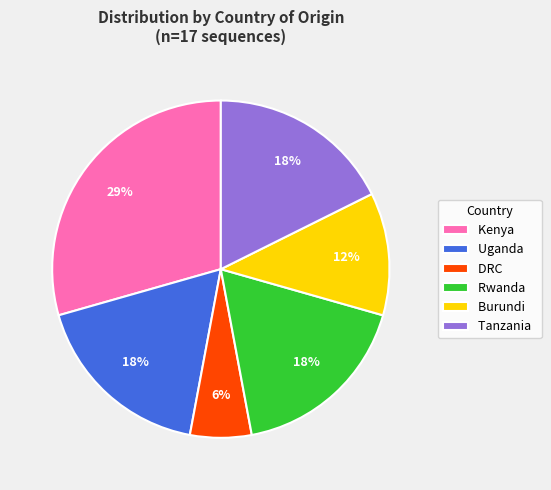

To the nearest percent, what is the average slice percentage?

17%